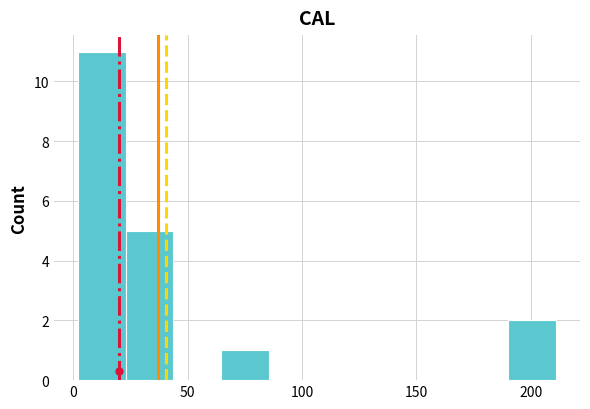

Reading left to right, transcribe this chart: for each bar, give the range it covers on the x-axis and its height. Neither the bar edges nor the heights are printed on the chart, so give them approximately, as read against the axes.

0 to 25: 11
25 to 45: 5
45 to 65: 0
65 to 85: 1
85 to 105: 0
105 to 125: 0
125 to 150: 0
150 to 170: 0
170 to 190: 0
190 to 210: 2